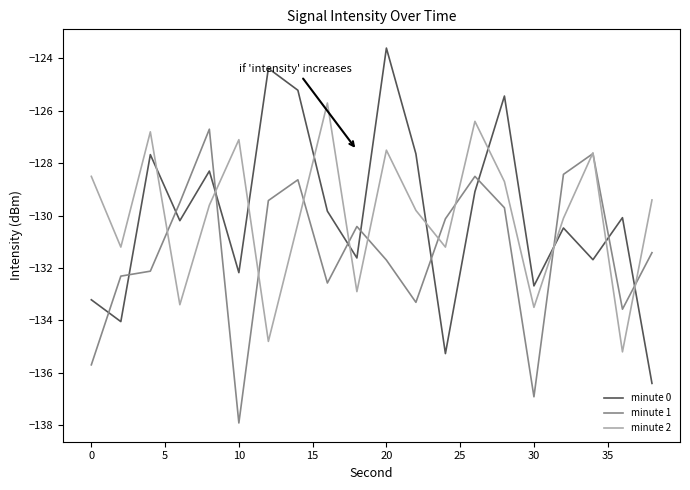

Rank the series by their maximum value, from highest to lowest.

minute 0, minute 2, minute 1